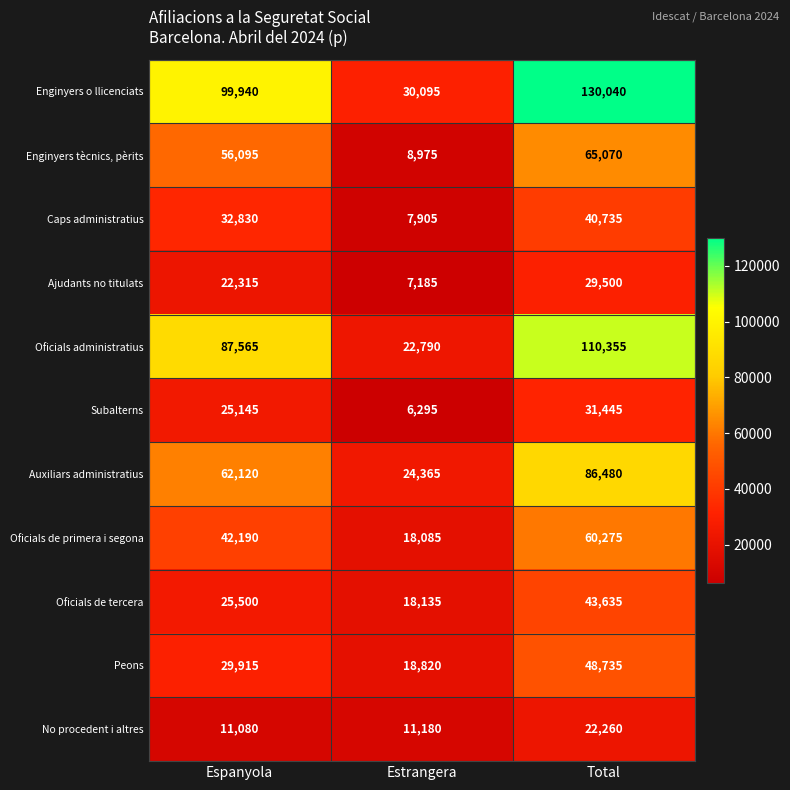

The Enginyers tècnics, pèrits series shows 1932 at Estrangera. True or false?

False